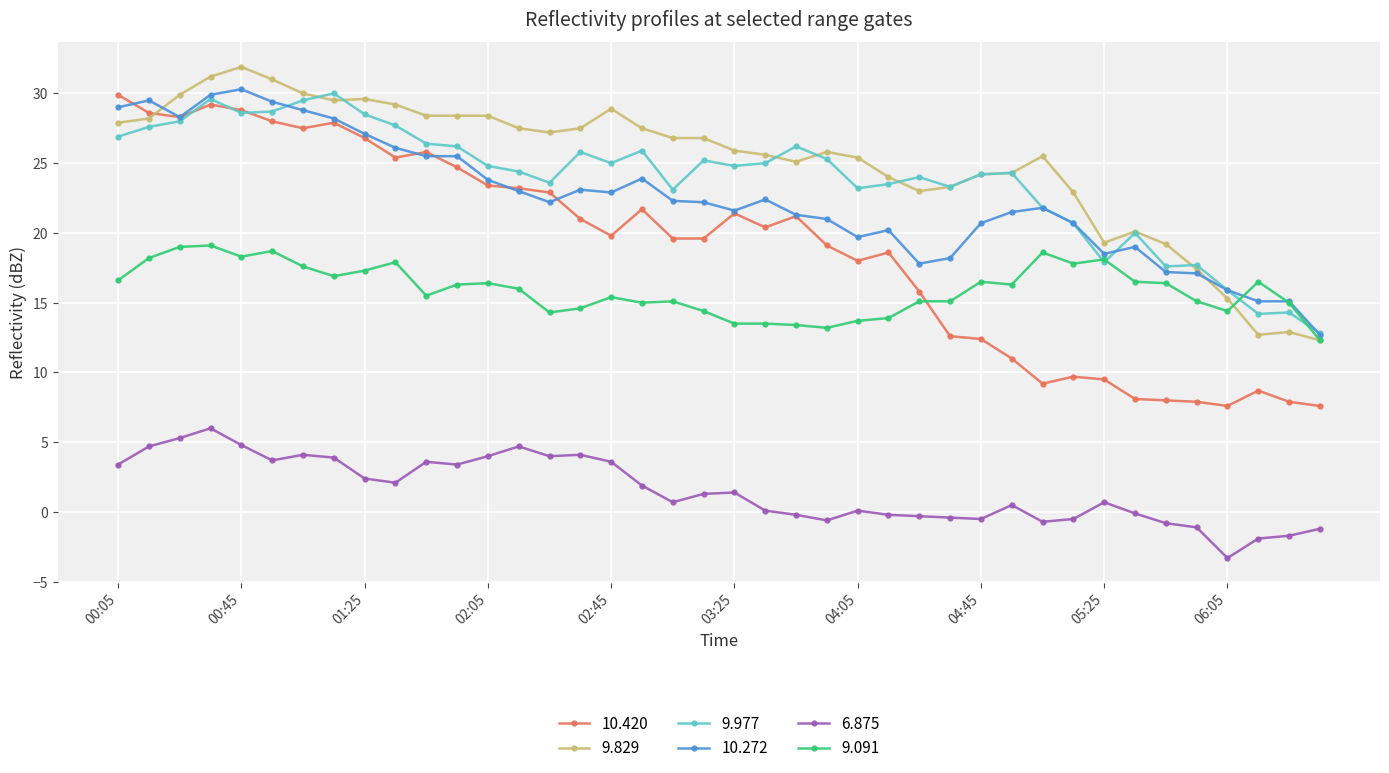

Is this an area chart (filled region under the line)?

No